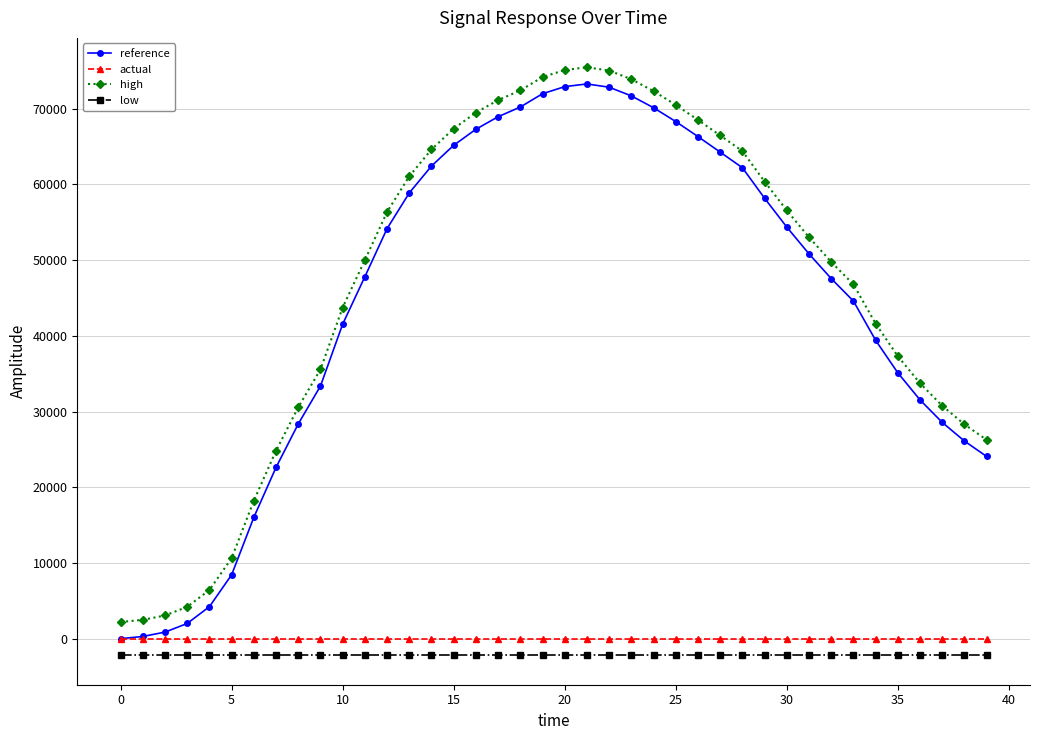

What is the greatest value displayed?

75471.4